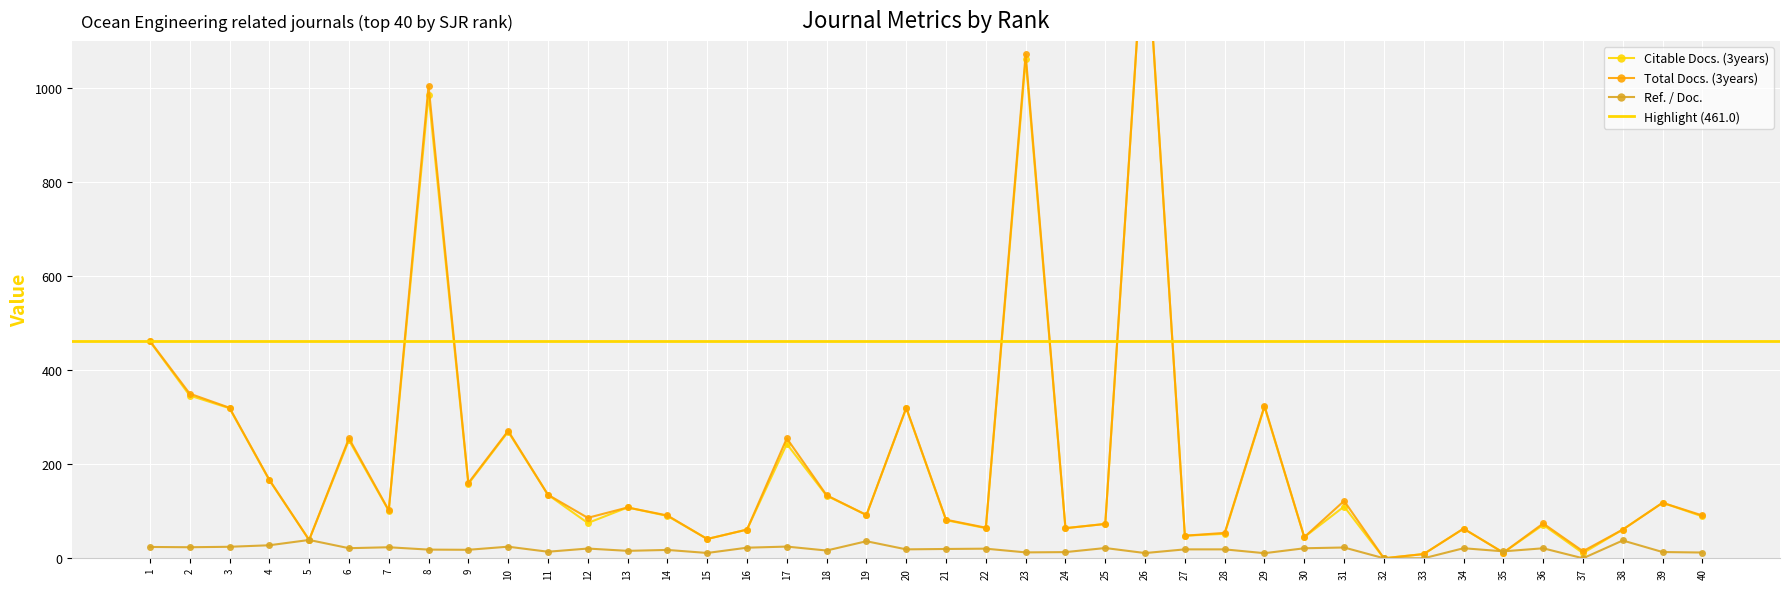

True or false: Citable Docs. (3years) and Total Docs. (3years) intersect in this chart.

False